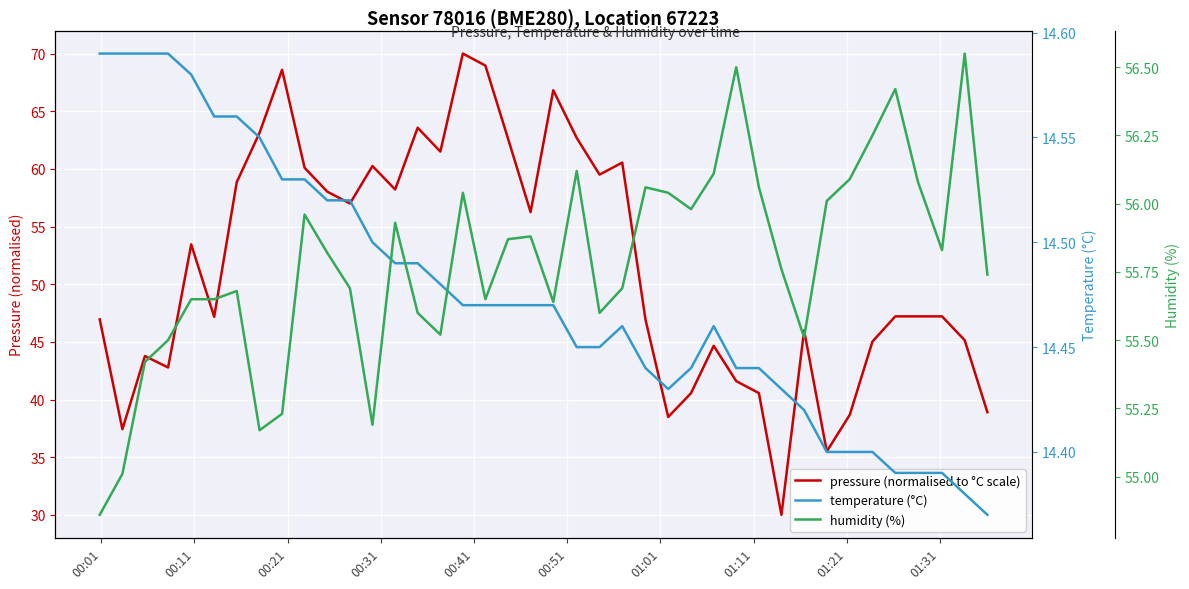

What is the maximum value shown in the chart?

70.0